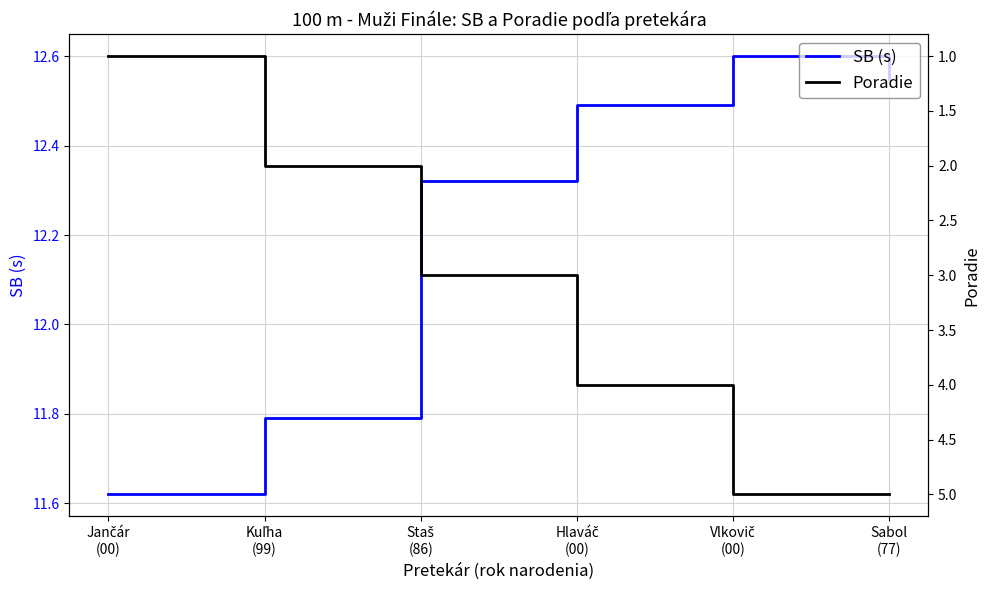

Does the chart display data point markers on the line(s)?

No